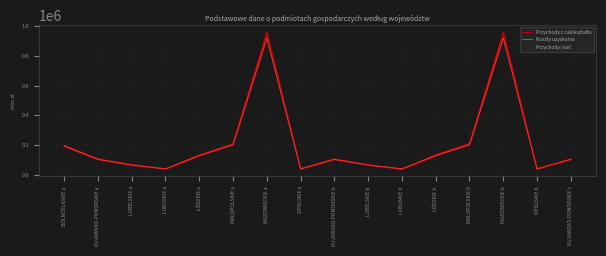

The value of Przychody z całokształtu at LUBELSKIE a is 43814.4. True or false?

False